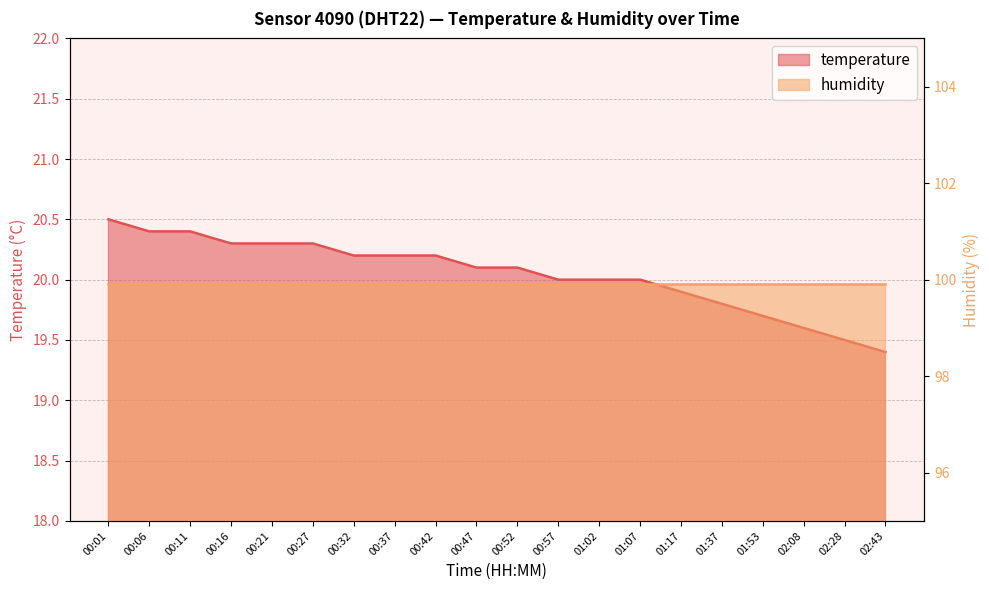

Reading left to right, list all the values displayed in this chart.

20.5	20.4	20.4	20.3	20.3	20.3	20.2	20.2	20.2	20.1	20.1	20.0	20.0	20.0	19.9	19.8	19.7	19.6	19.5	19.4